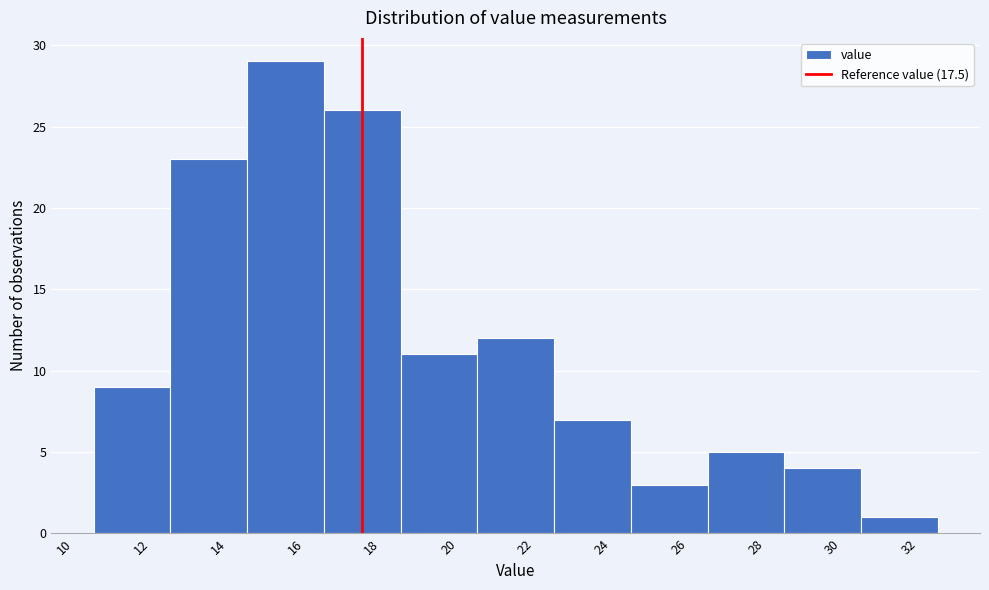

What is the height of the bar covering 26.5 to 28.5 on the x-axis? The values are not printed on the chart, so give them approximately, as read against the axis.

5